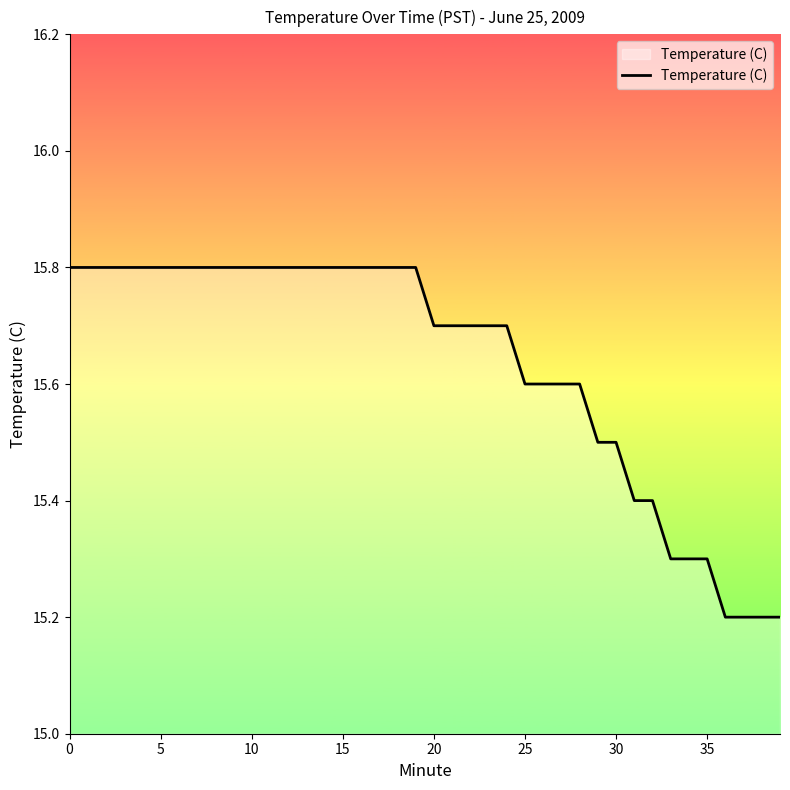

What is the greatest value displayed?

15.8